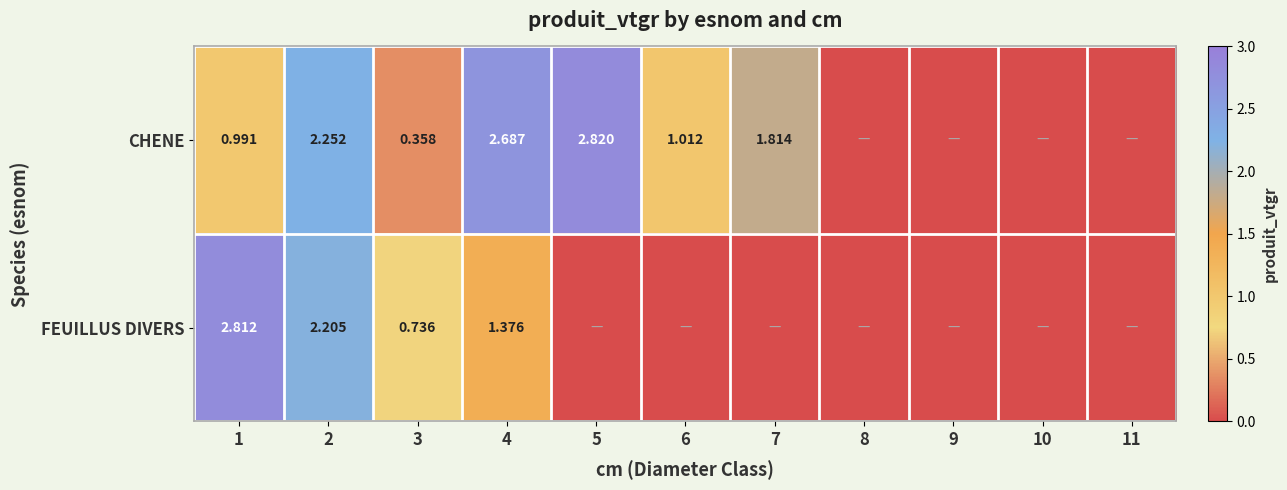

How many distinct data groups are displayed?

2